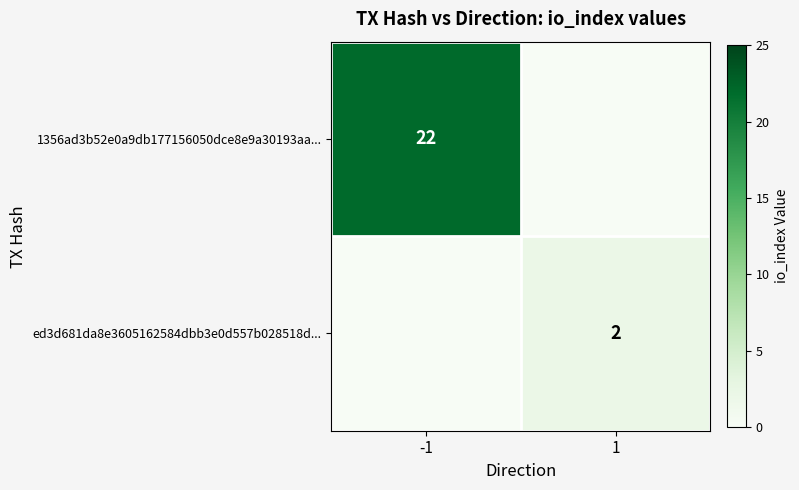

Reading left to right, extract all data points from this chart.

-1=0	1=2